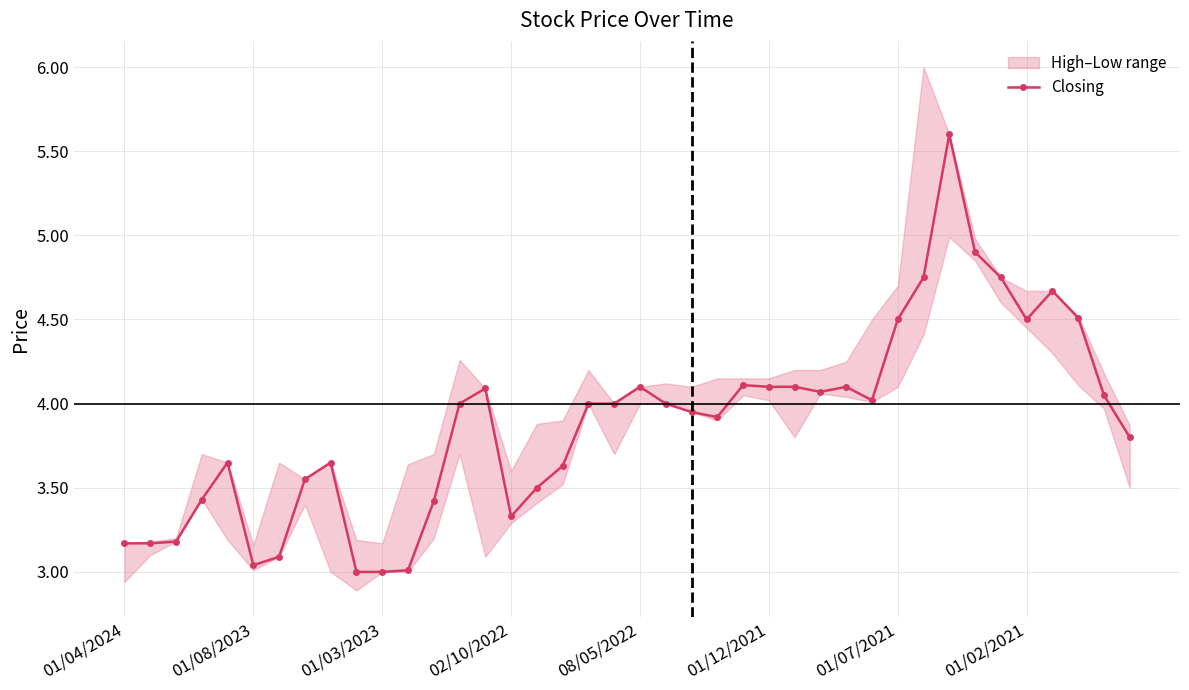

What is the approximate value at 14?

4.1